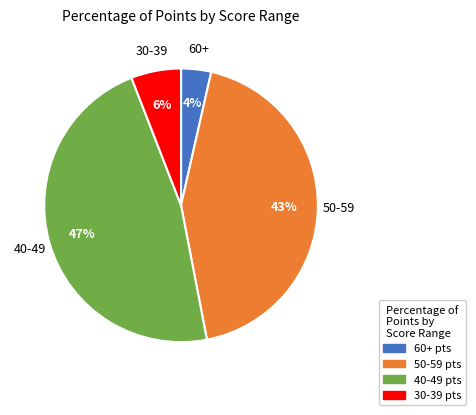

To the nearest percent, what is the average slice percentage?

25%